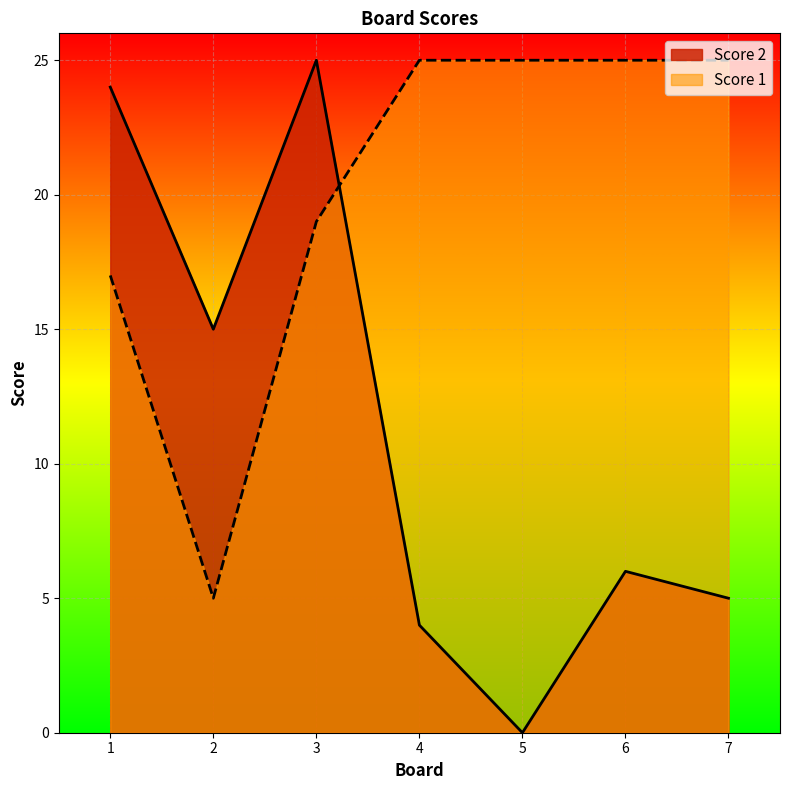

At which category is the sum across all series the highest?

3